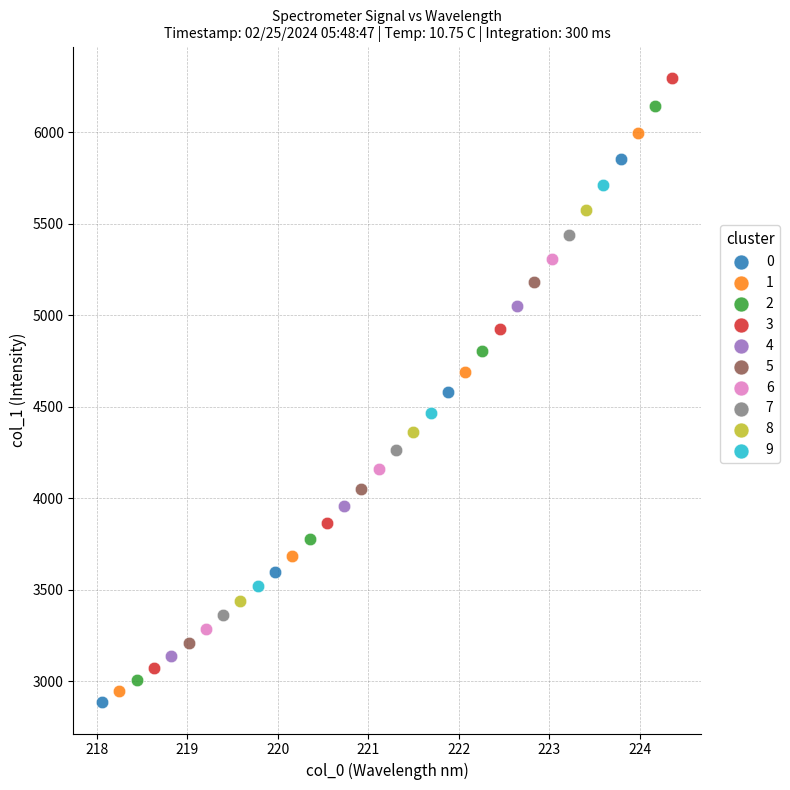

What are all the series names shown in the legend?

0, 1, 2, 3, 4, 5, 6, 7, 8, 9